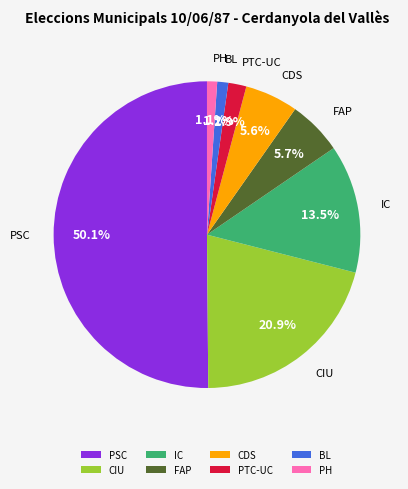

Approximately how many times larger is the value at PH compared to PTC-UC?

0.6